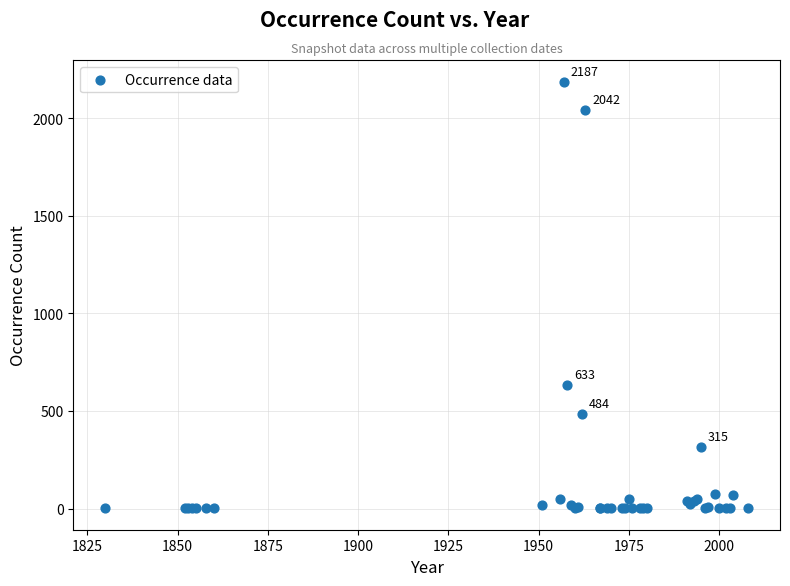

What Y value in the scatter plot is closest to 1094?

633